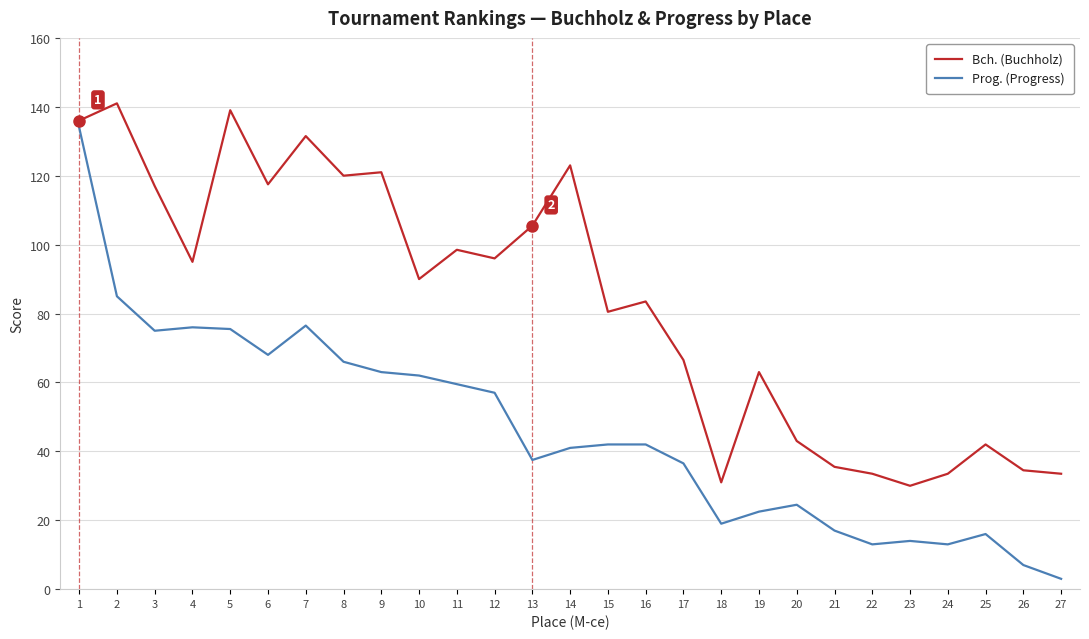

Which series has the largest total across all categories?

Bch. (Buchholz)